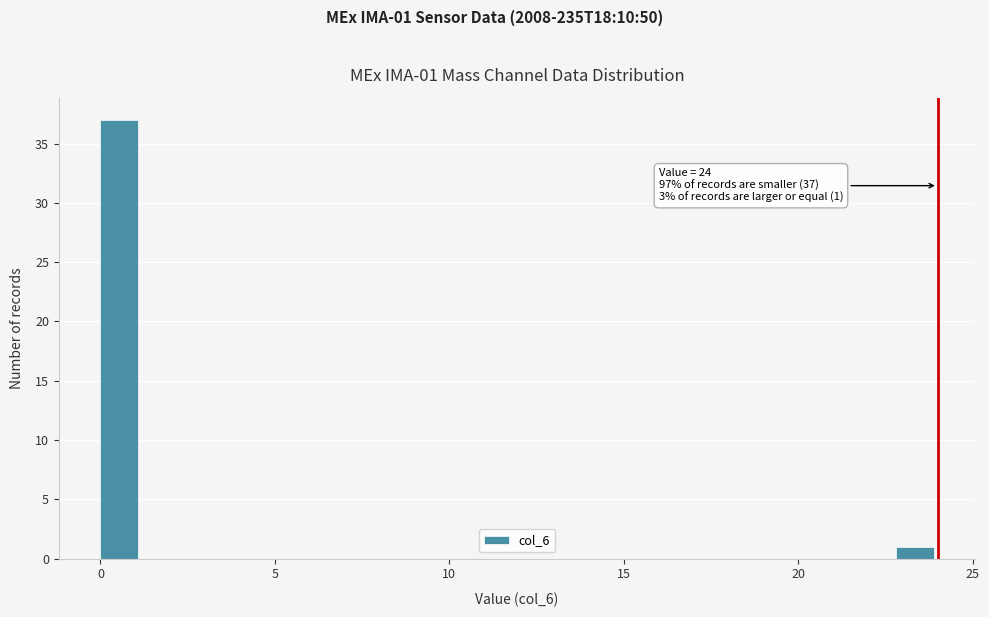

Read against the x-axis, roughly where is the centre of the tallest bar?

0.5